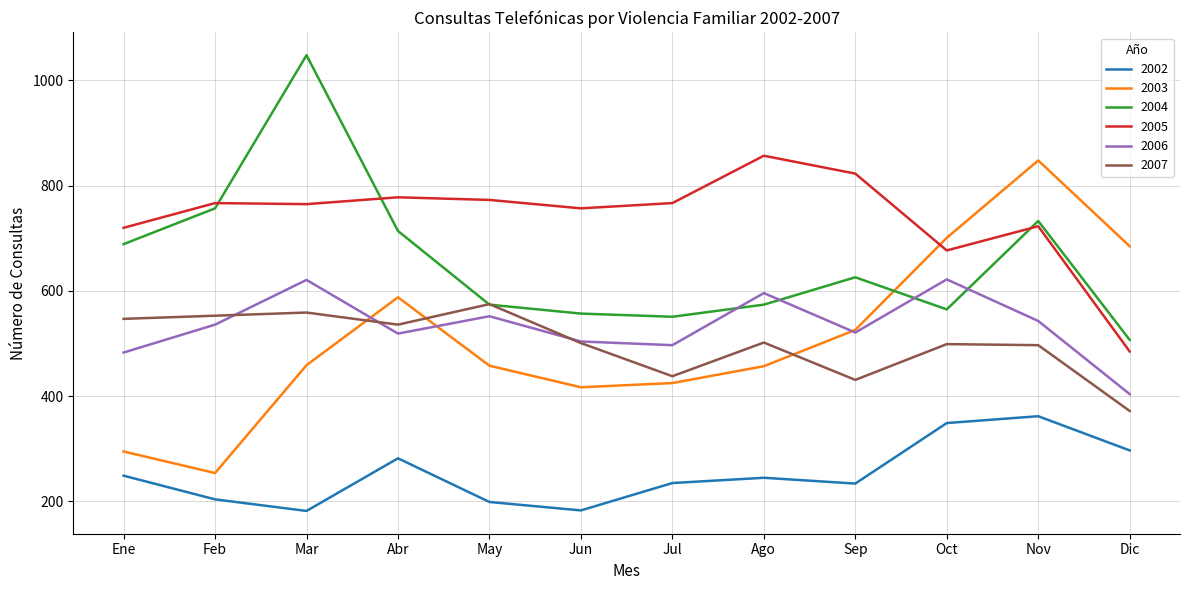

How many interior local peaks does the 2006 series have?

4